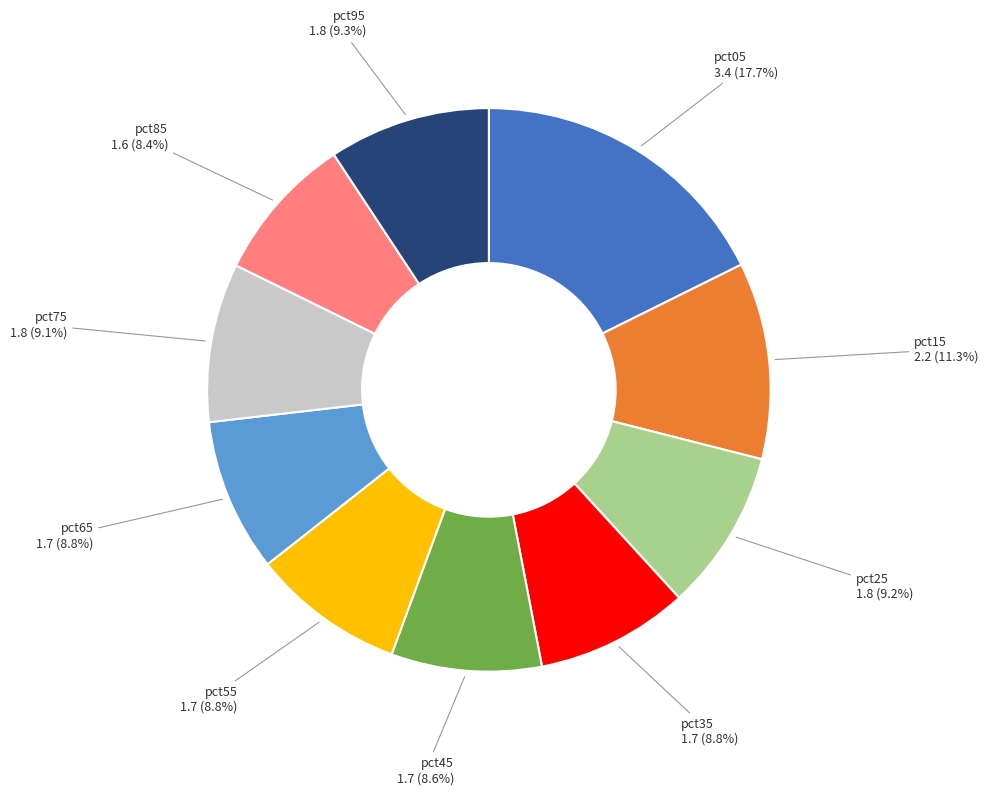

To the nearest percent, what is the difference between the largest and smallest slice percentages?

9%